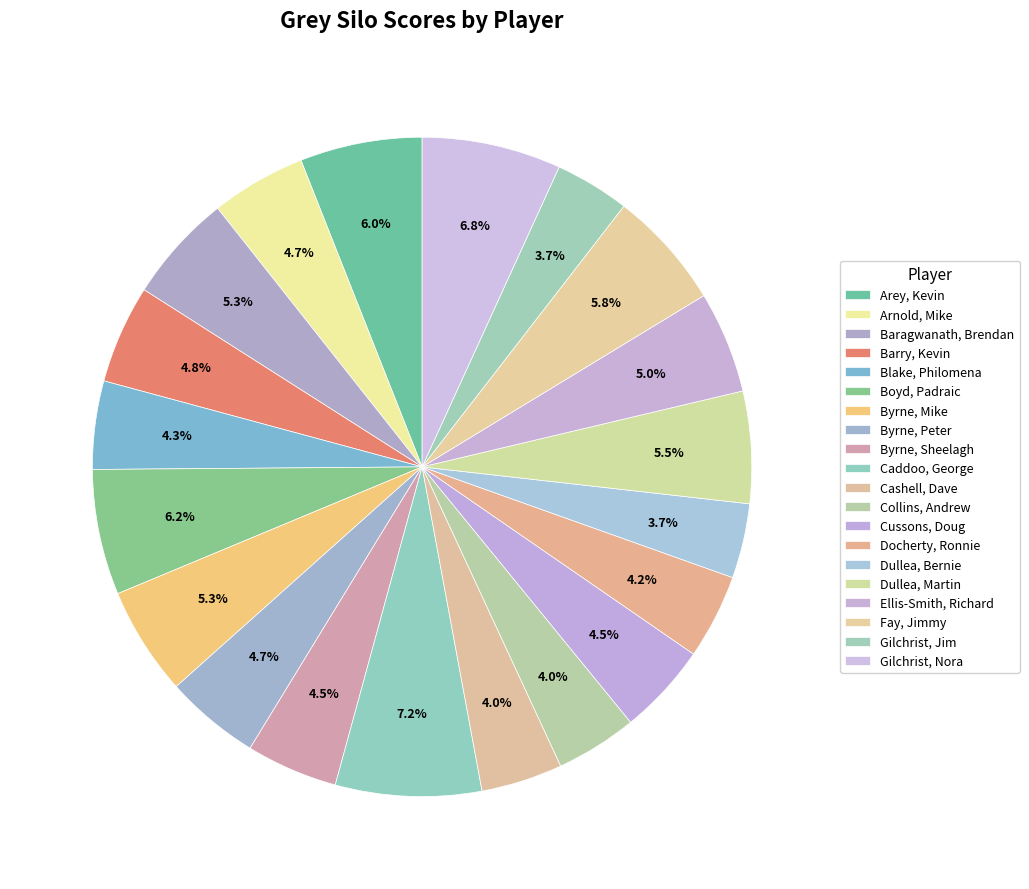

How many slices are in this pie chart?

20